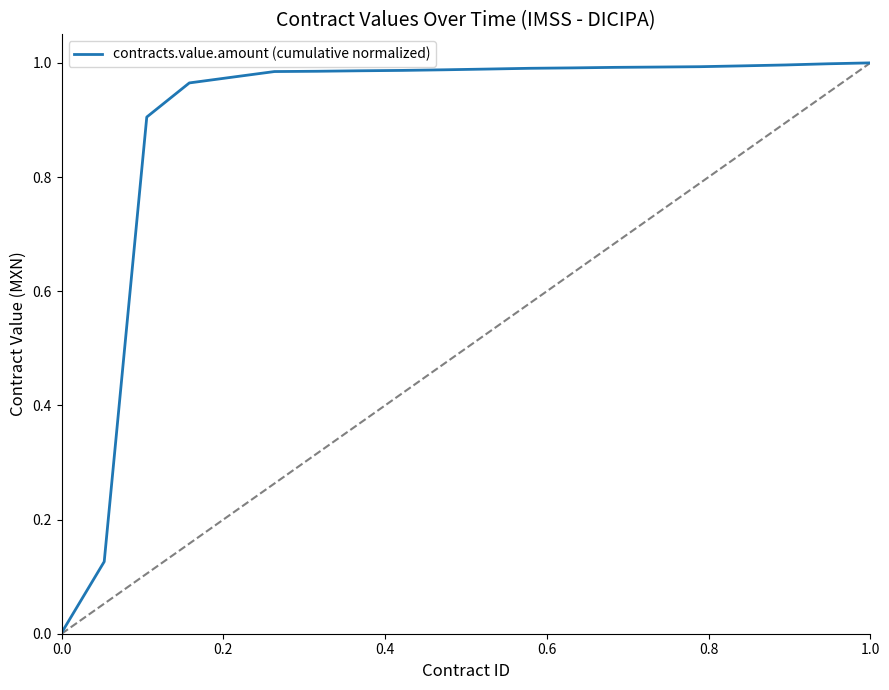

How many lines are shown in the chart?

1